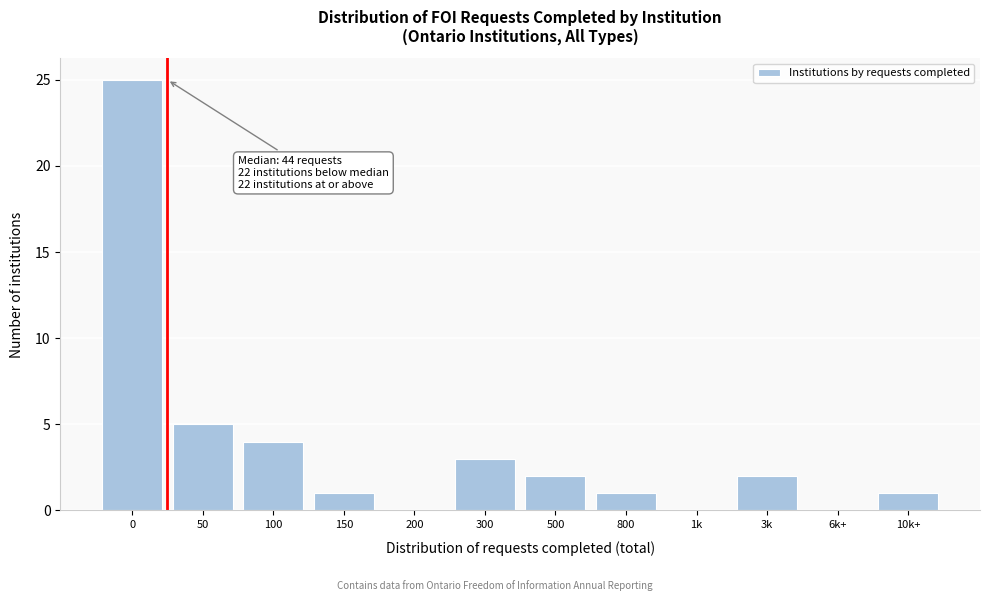

Reading left to right, list all the values displayed in this chart.

0=25	50=5	100=4	150=1	200=0	300=3	500=2	800=1	1k=0	3k=2	6k+=0	10k+=1